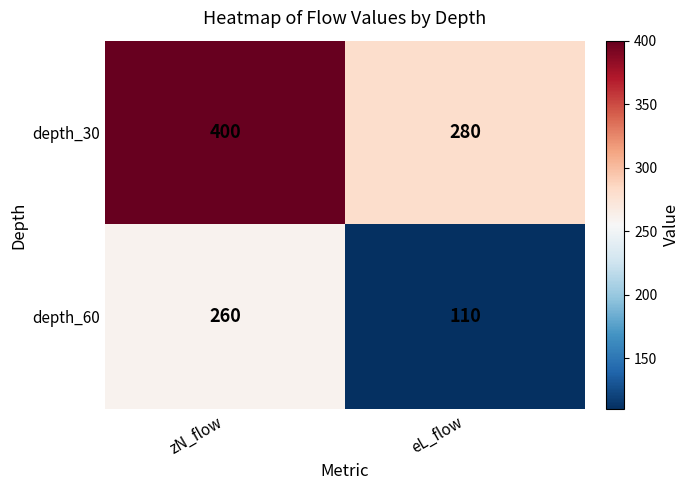

Which series changed the most between zN_flow and eL_flow?

depth_60